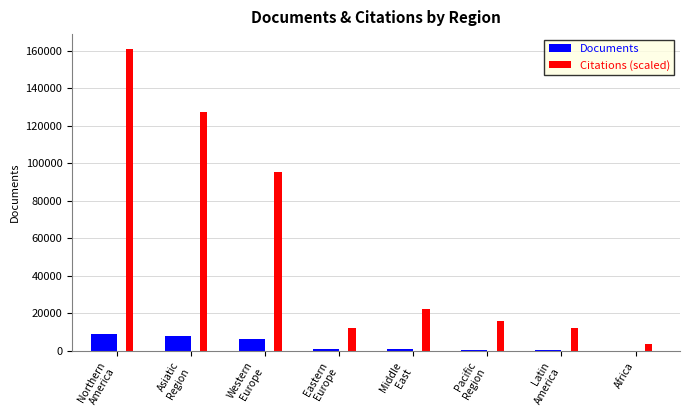

At which label does Citations (scaled) reach its peak?

Northern
America